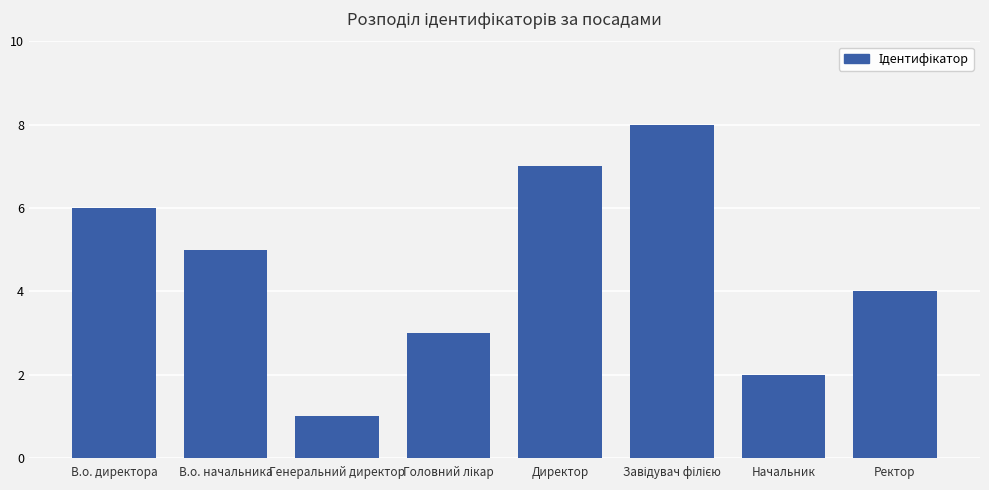

Is it true that the value at В.о. директора is 10?

False